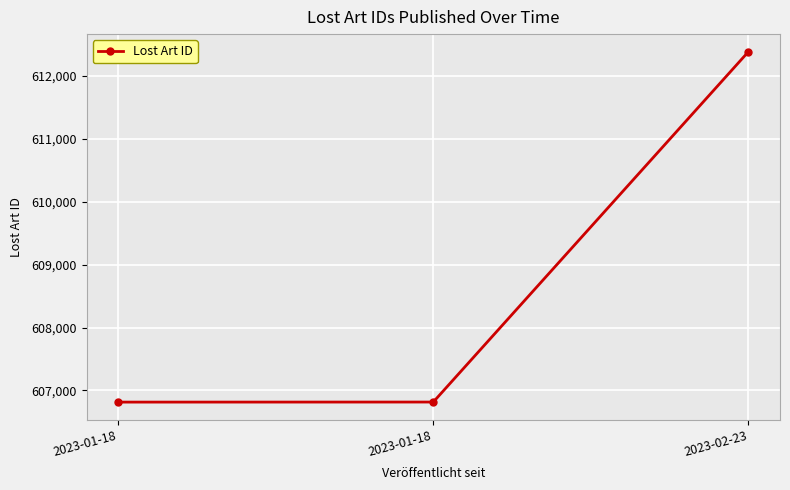

Count the number of categories in the chart.

3